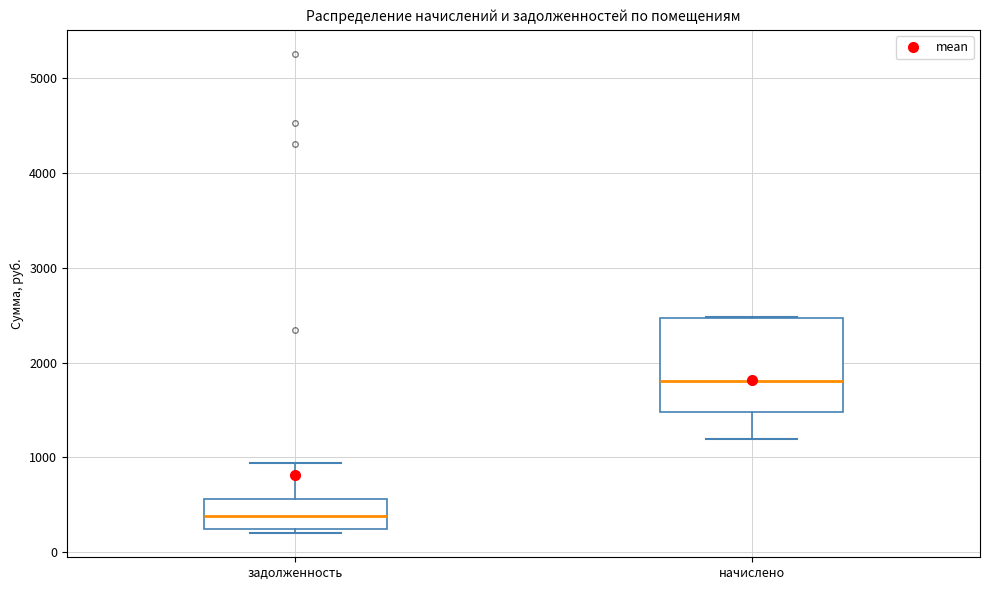

Reading left to right, transcribe this box plot: for each box, give where its median line is, the range the box spans, and where its two whiskers end, as read against the y-axis. The values are not printed on the chart, so give them approximately, as read against the axis.

задолженность: median 400, box 200 to 600, whiskers 200 (just below the box's lower edge) to 900
начислено: median 1800, box 1500 to 2500, whiskers 1200 to 2500